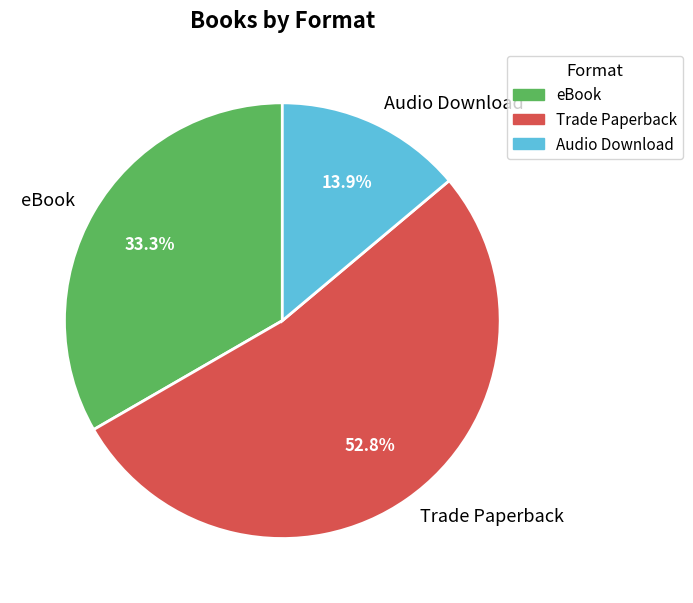

How many segments does this pie chart have?

3